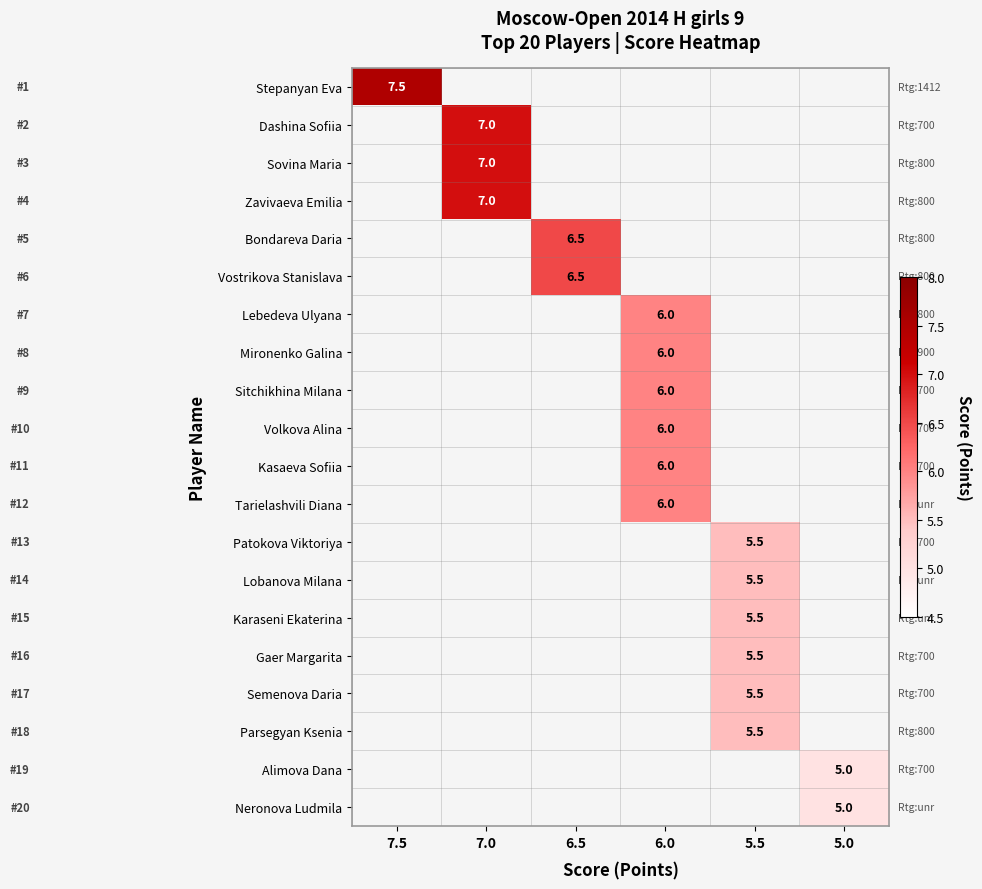

How many data points does each series have?

6